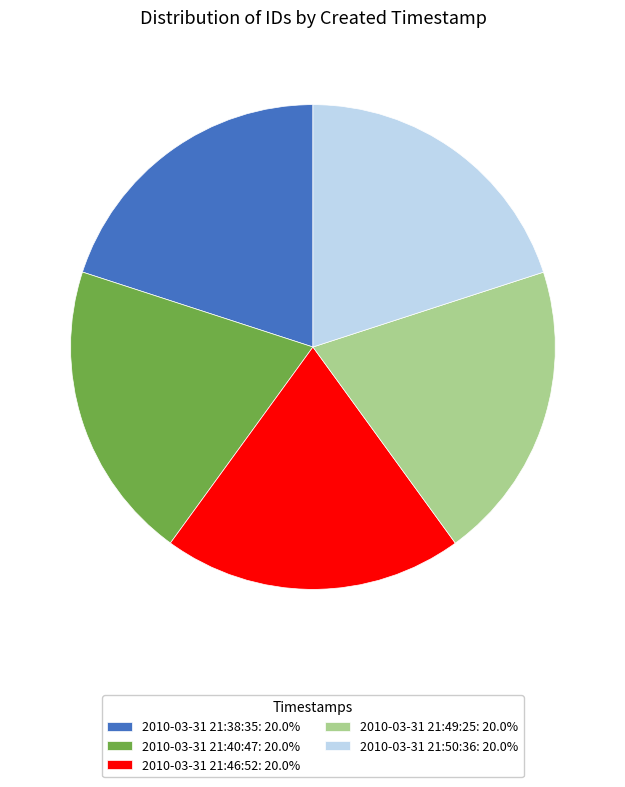

Approximately how many times larger is the value at 2010-03-31 21:40:47: 20.0% compared to 2010-03-31 21:50:36: 20.0%?

1.0